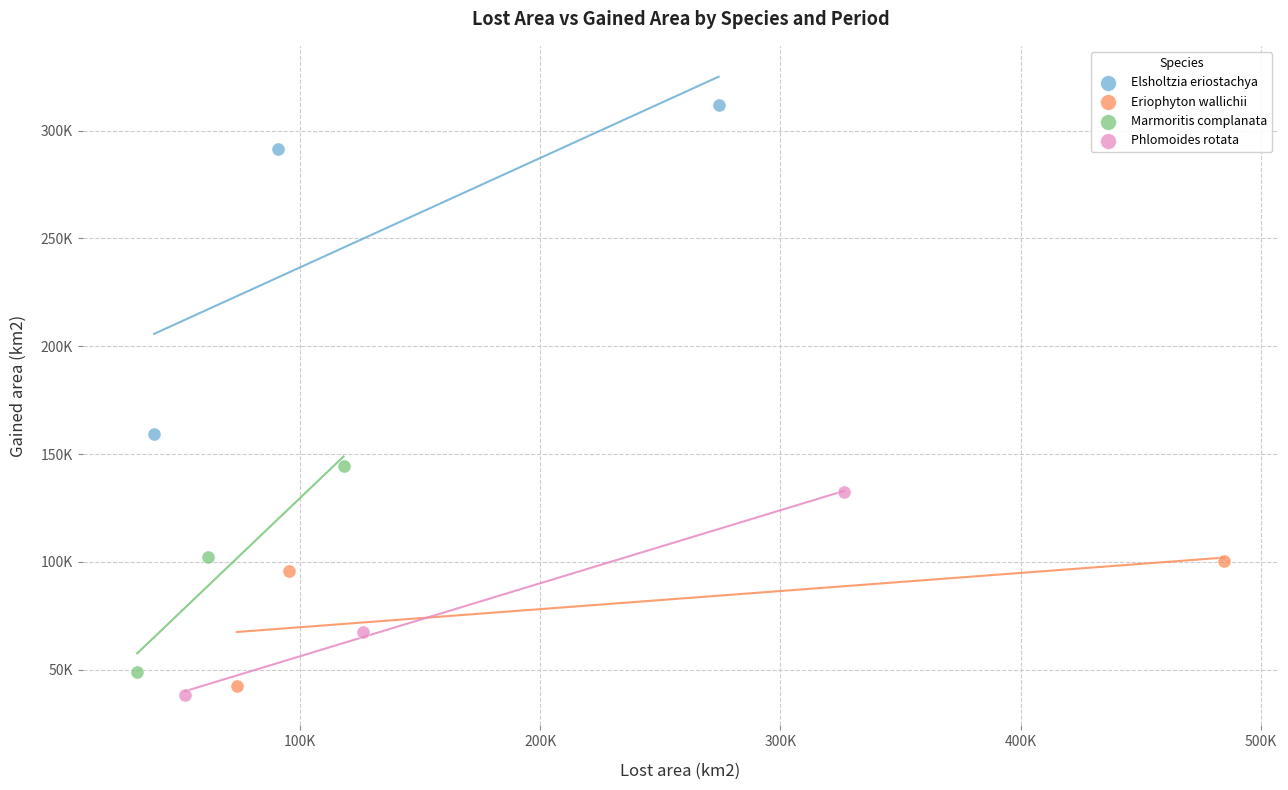

What are all the series names shown in the legend?

Elsholtzia eriostachya, Eriophyton wallichii, Marmoritis complanata, Phlomoides rotata